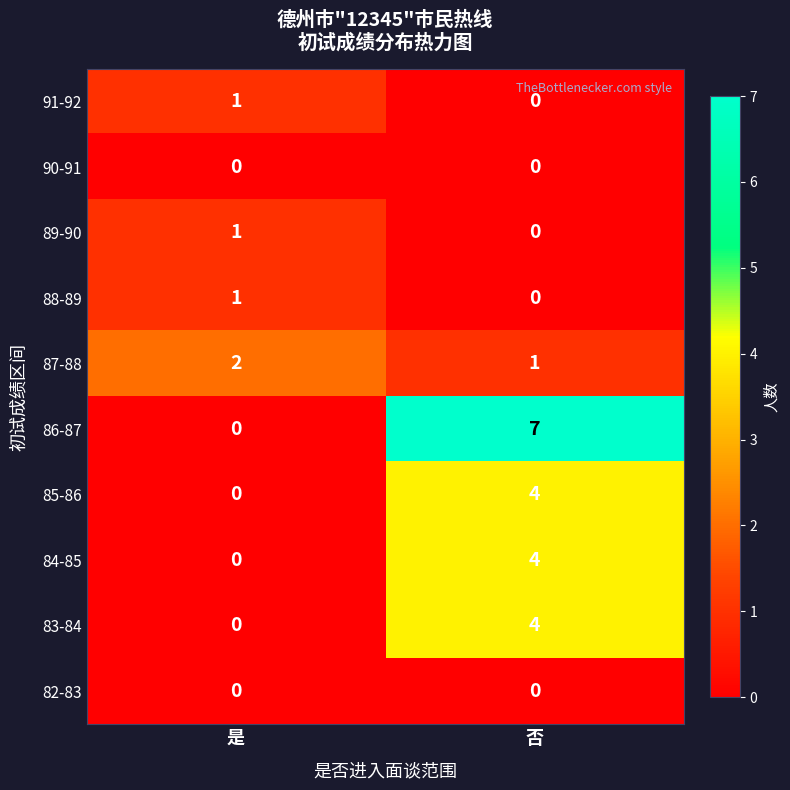

At which label is 84-85 closest to 2?

是